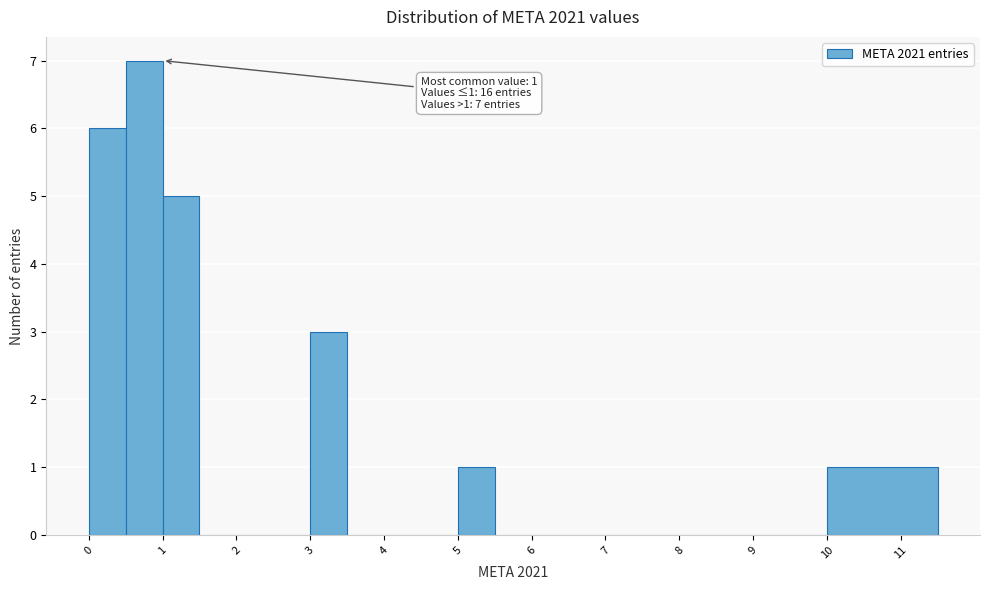

Which range on the x-axis has the tallest bar?

0.5 to 1.0